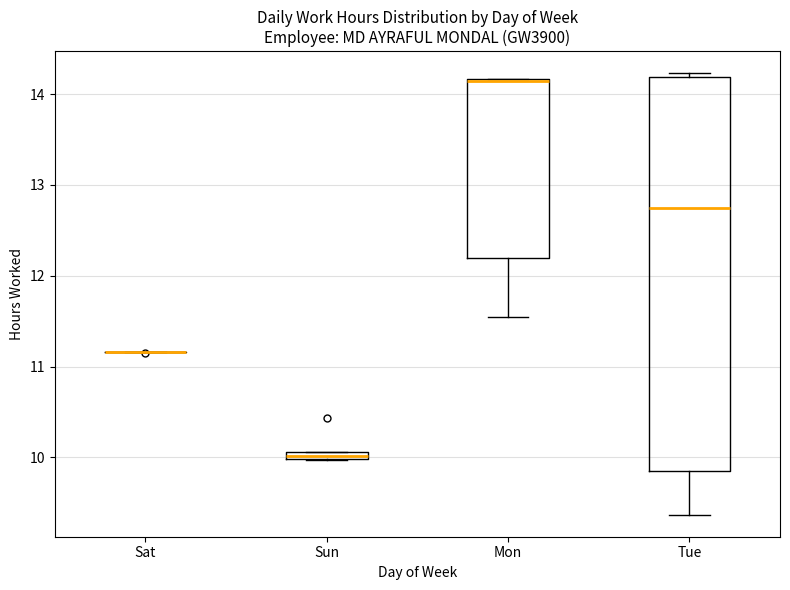

Which box is the tallest, from its lower edge to its upper edge?

Tue